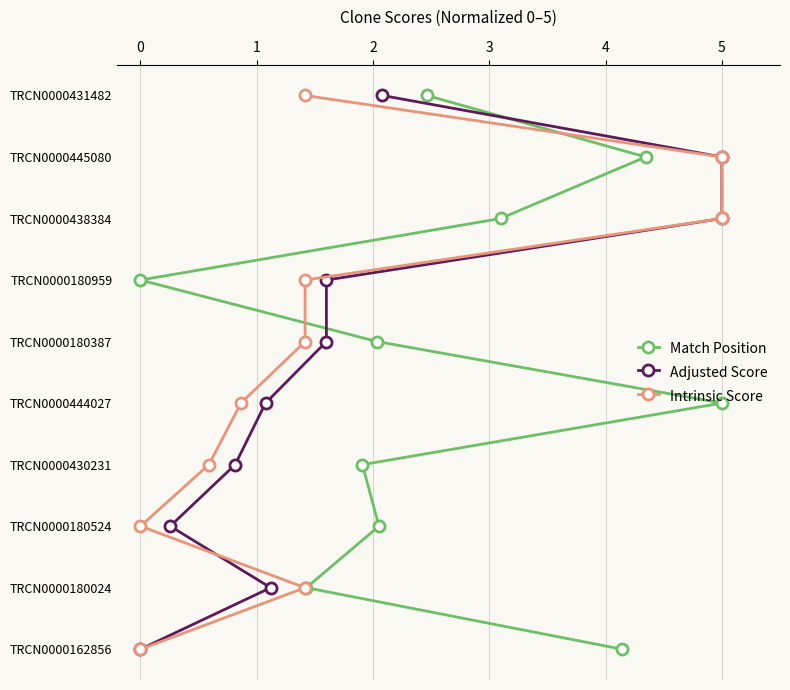

Which series has the largest total across all categories?

Match Position